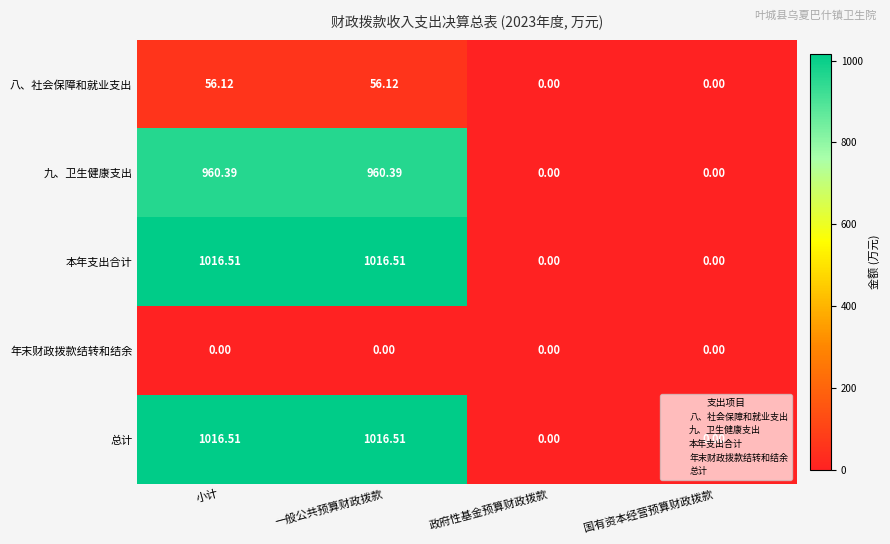

At which label does 总计 first exceed 1016?

小计